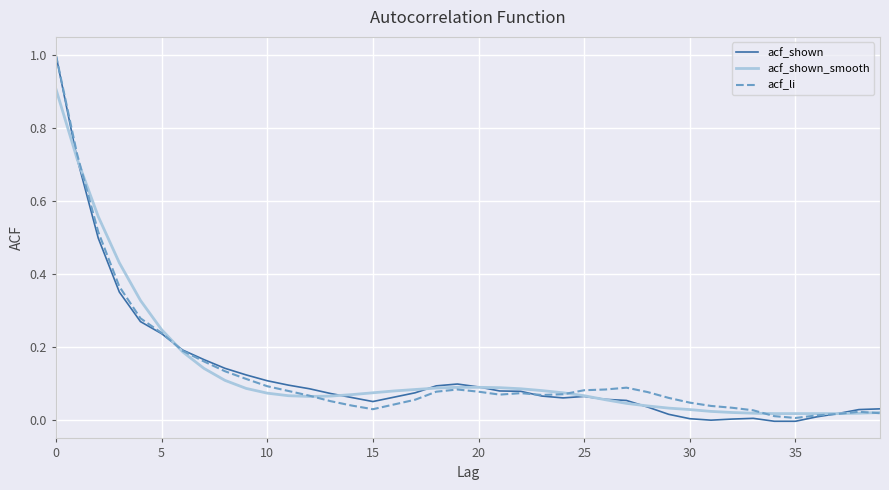

Which series has the widest spread of values?

acf_shown